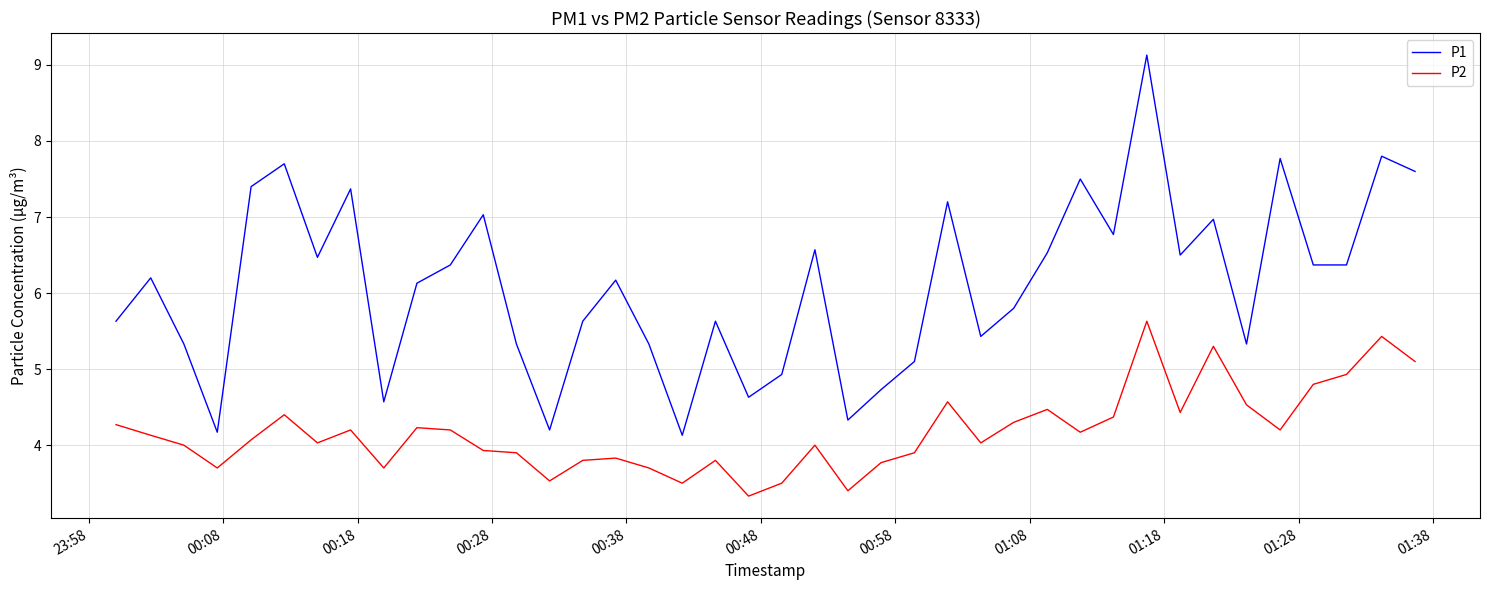

Rank the series by their maximum value, from lowest to highest.

P2, P1